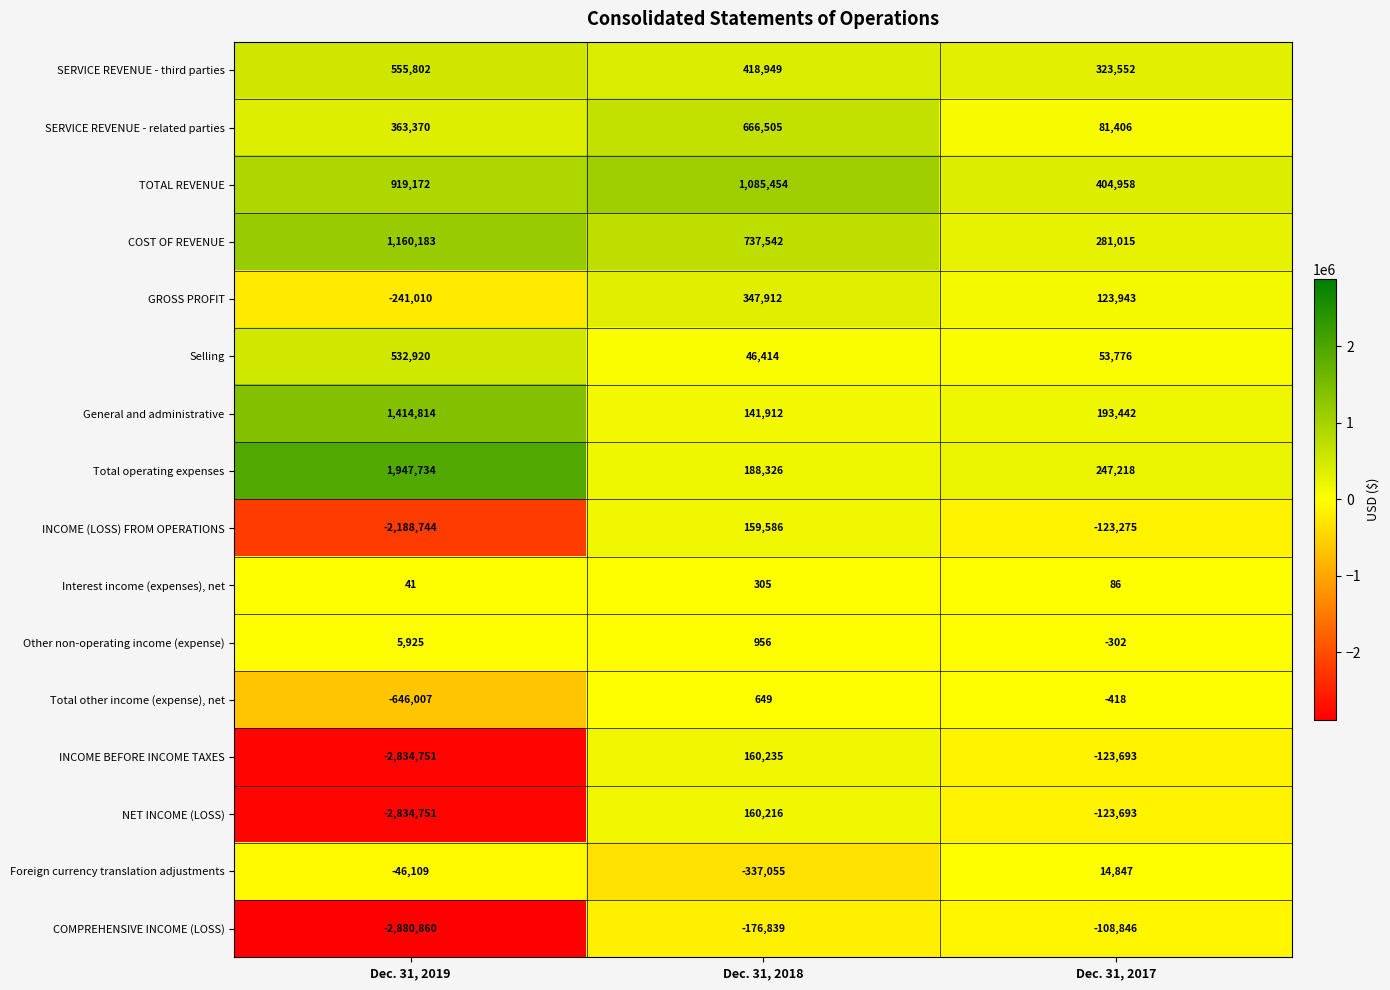

Count the number of categories in the chart.

3